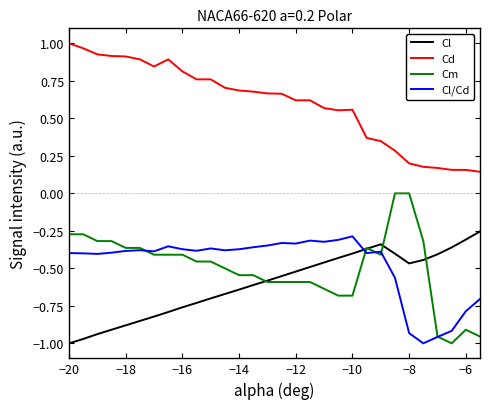

What is the sum of all Cm values?

-14.9